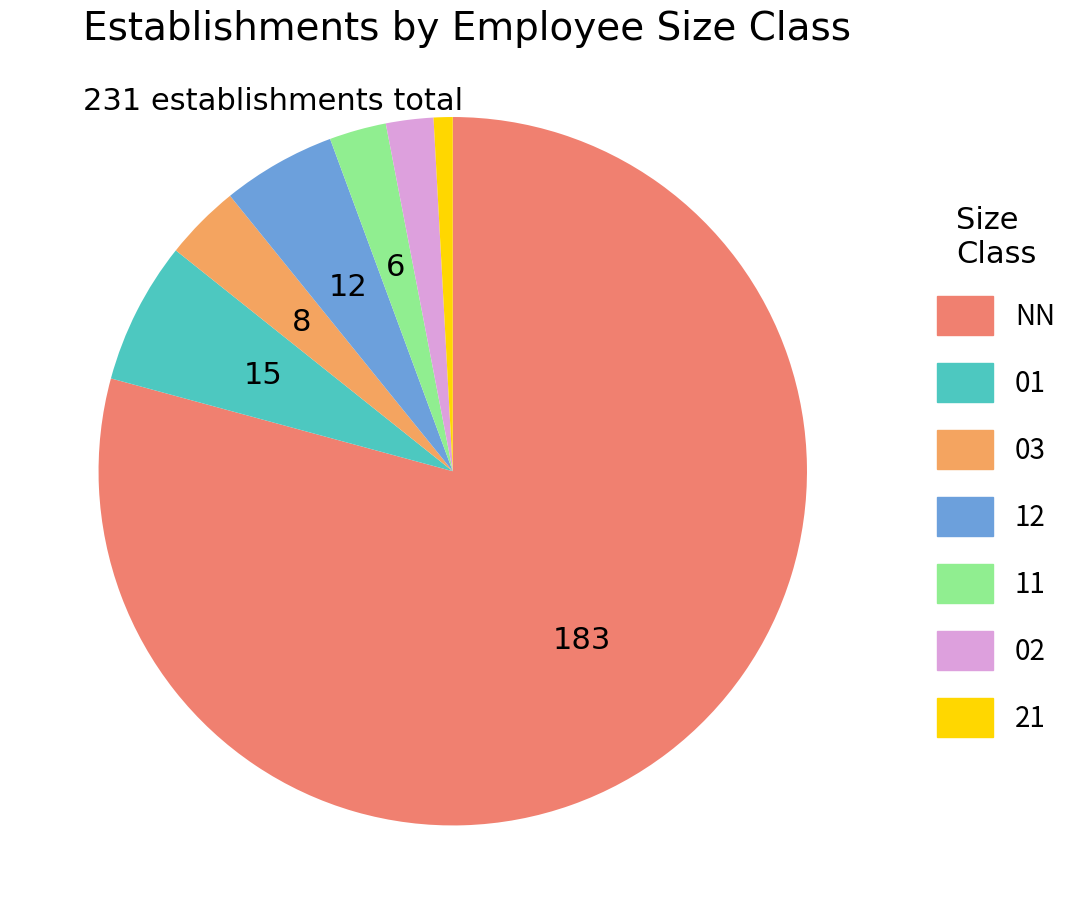

Rank the categories by value from lowest to highest.

21, 02, 11, 03, 12, 01, NN